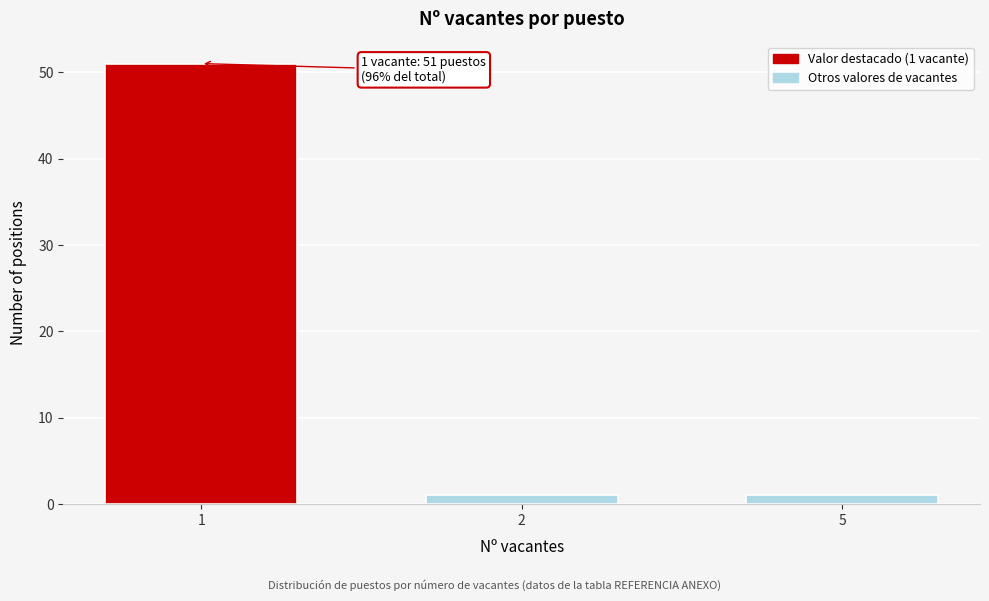

Reading right to left, extract all data points from this chart.

1	1	51